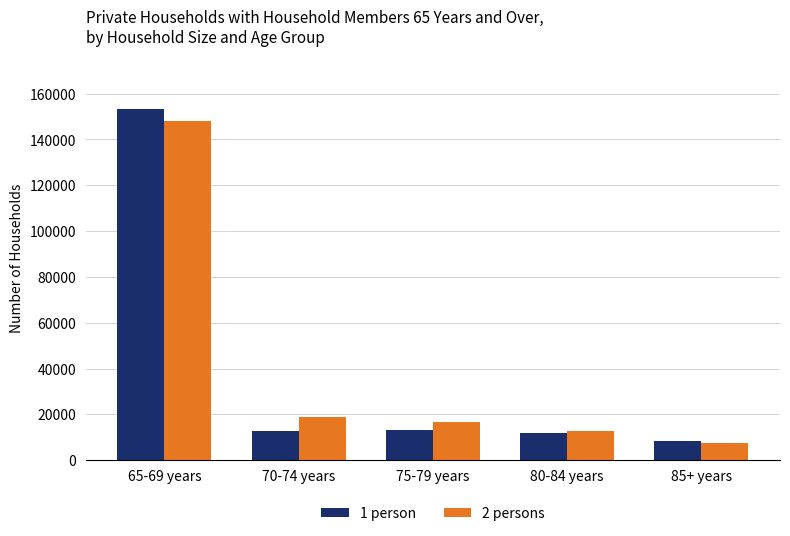

Which series has the widest spread of values?

1 person